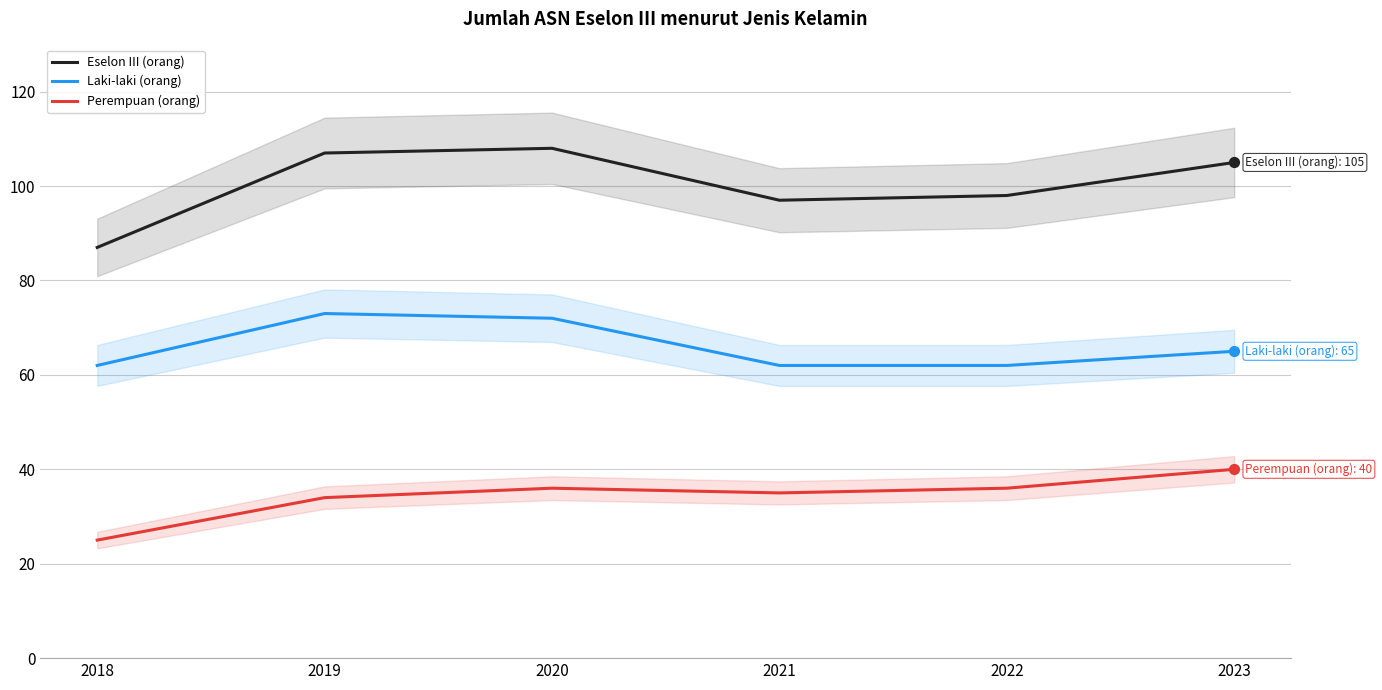

At which category is the sum across all series the highest?

2020